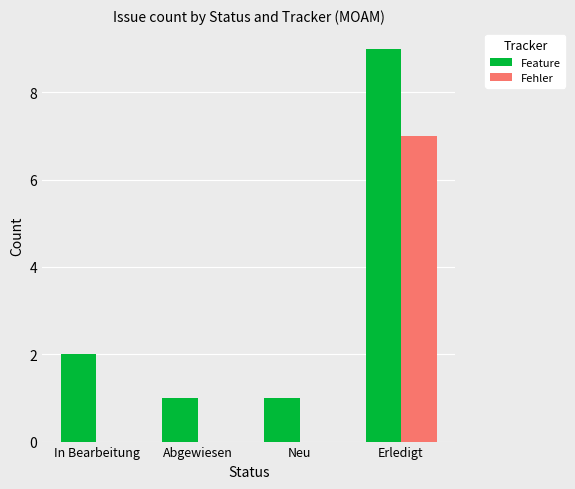

Does the chart contain stacked bars?

No